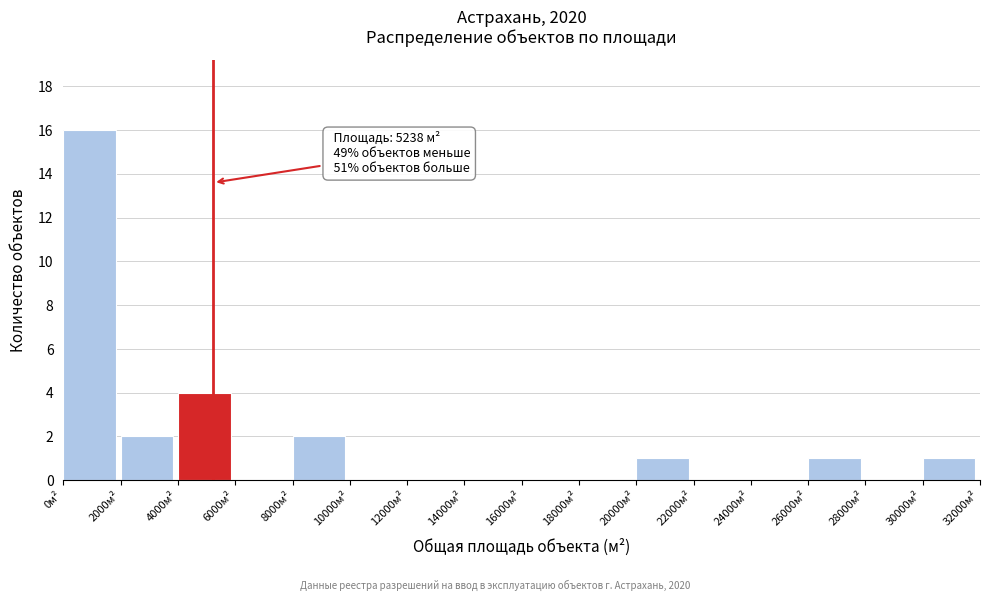

Which range on the x-axis has the tallest bar?

0 to 2000